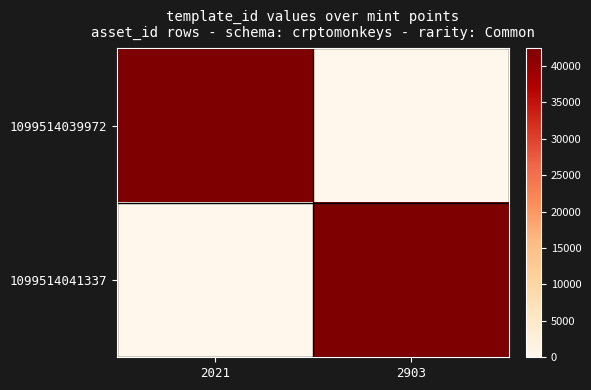

Between 2021 and 2903, which series saw the biggest shift?

1099514039972